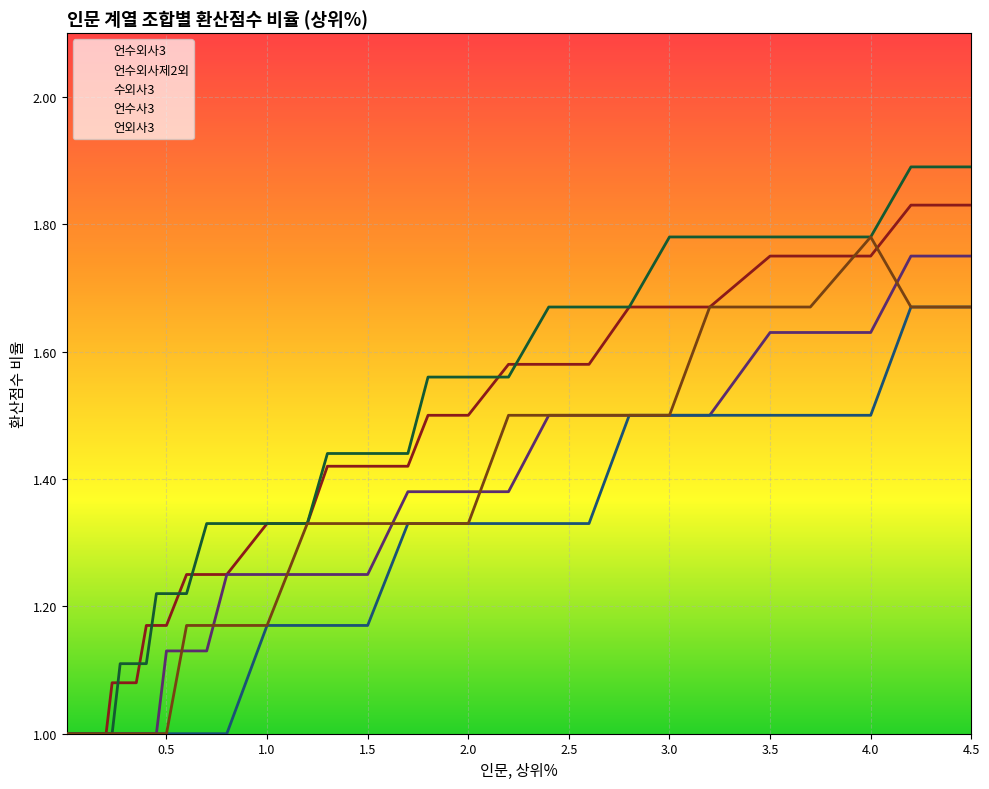

At how many categories does at least one series exceed 1?

28